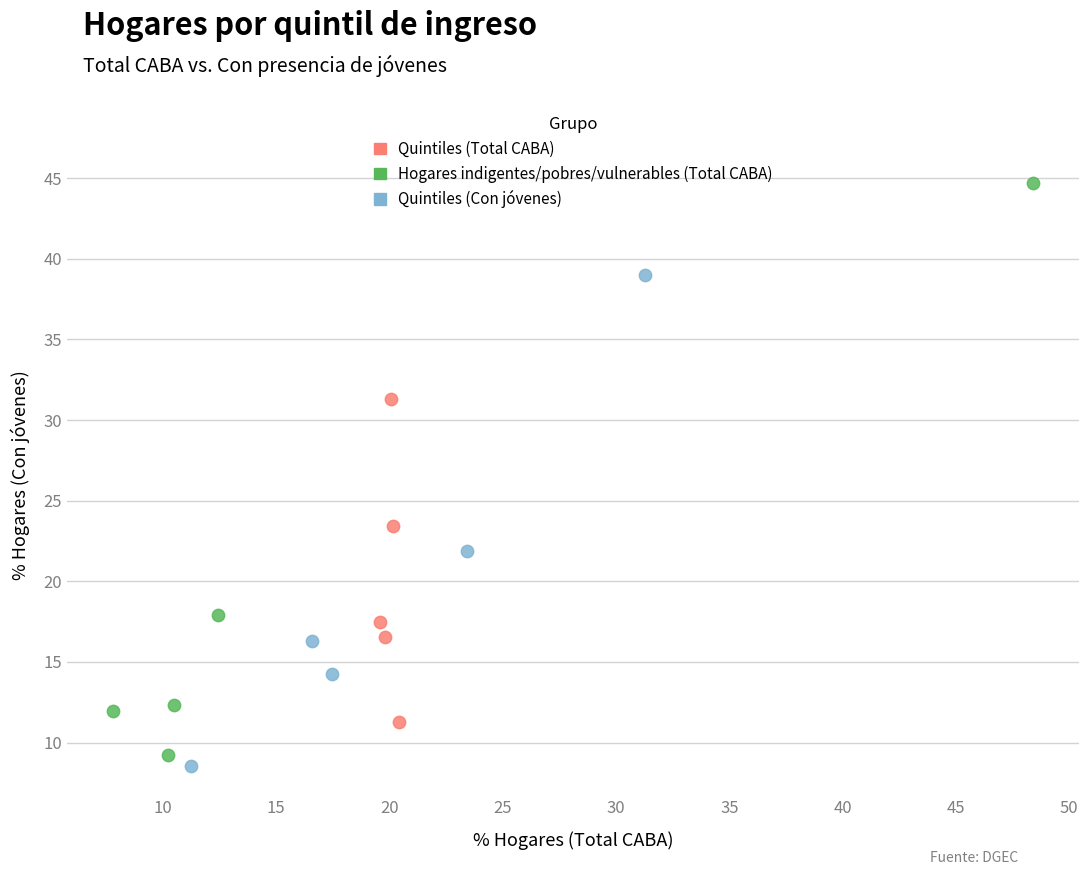

What are all the series names shown in the legend?

Quintiles (Total CABA), Hogares indigentes/pobres/vulnerables (Total CABA), Quintiles (Con jóvenes)